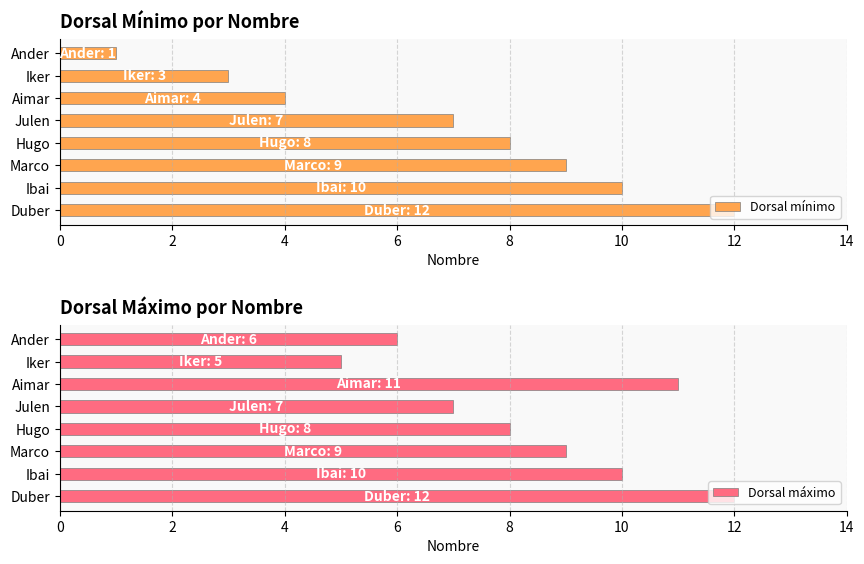

What is the difference between the maximum and minimum values in the Dorsal máximo series?

7